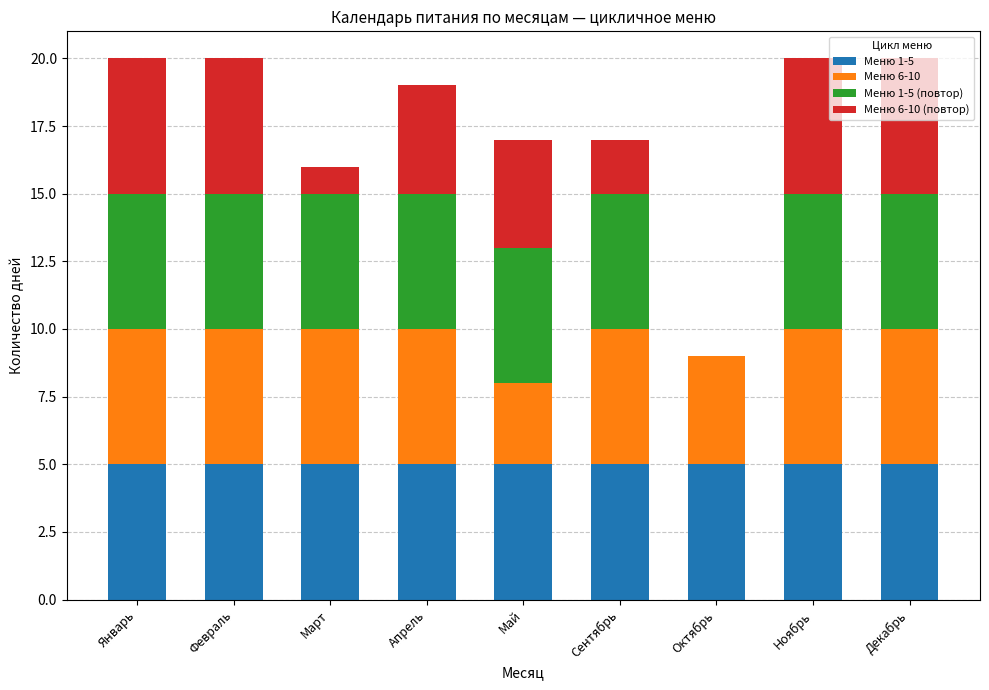

Is it true that Меню 1-5 equals 7 at Январь?

False